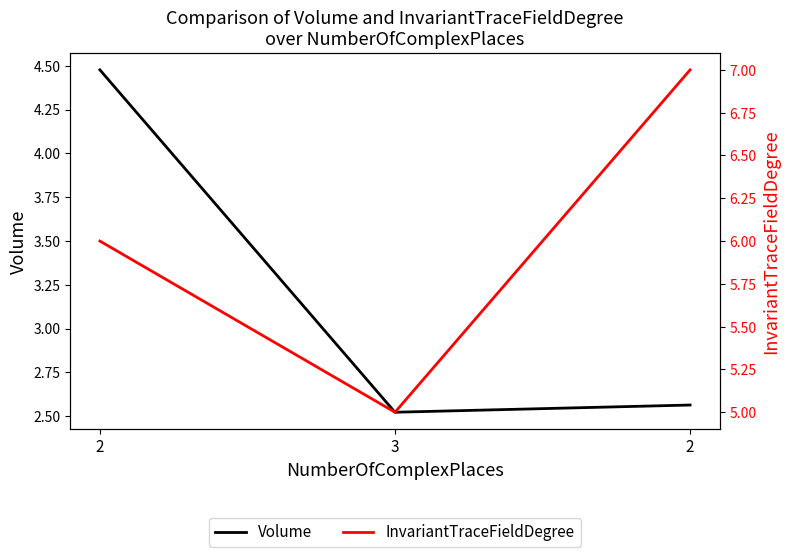

The InvariantTraceFieldDegree series shows 9.6 at 2. True or false?

False